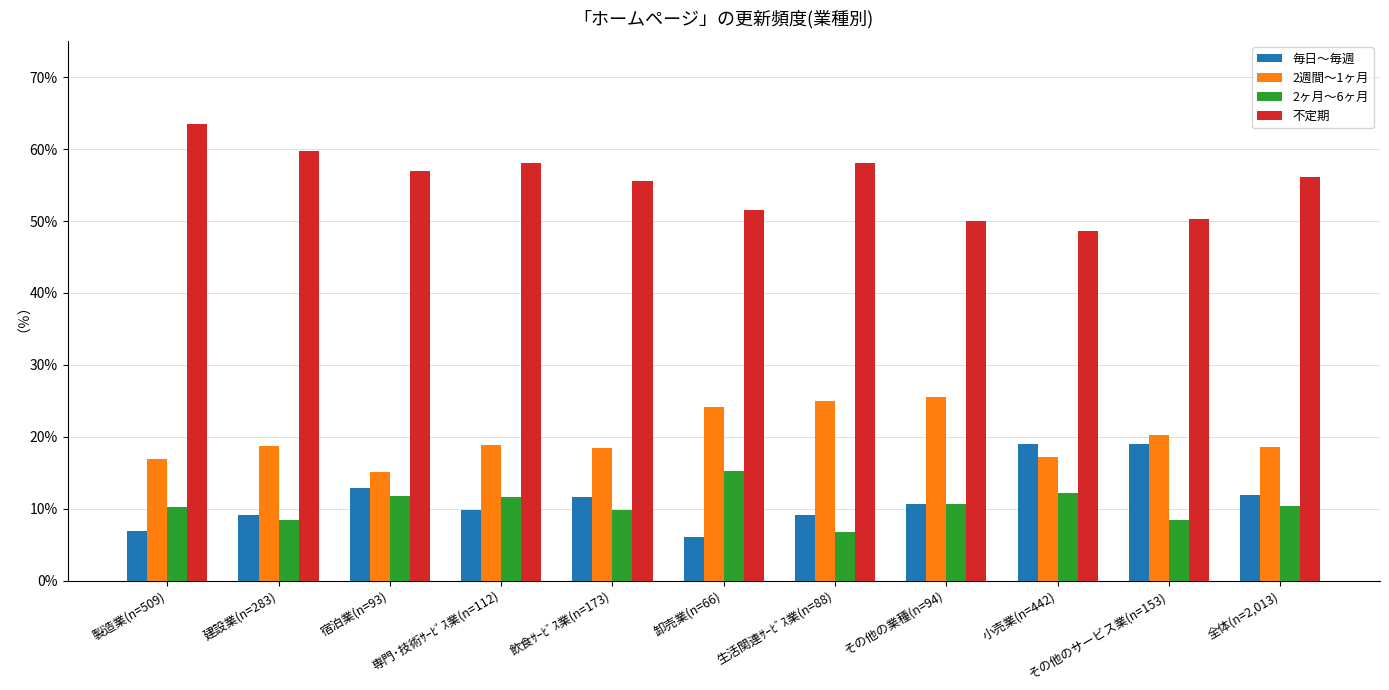

The 2週間～1ヶ月 series shows 0.4 at その他の業種(n=94). True or false?

False